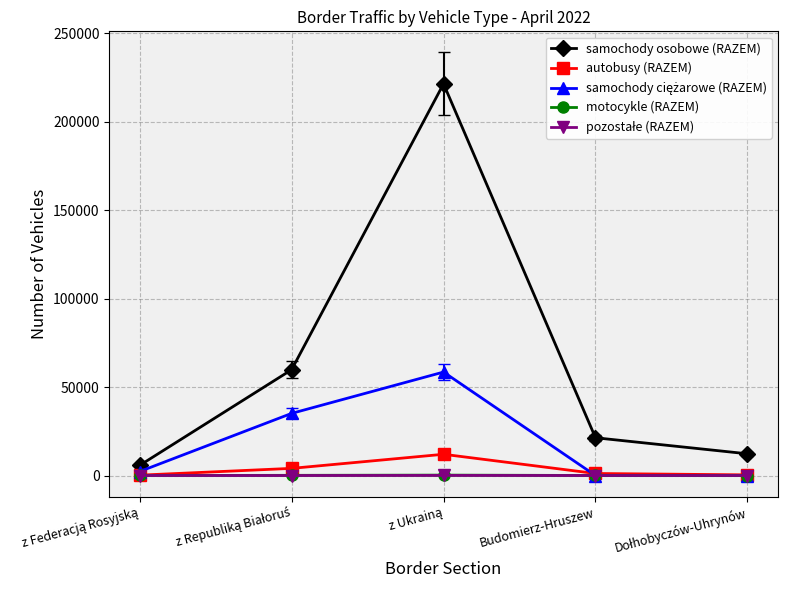

True or false: samochody osobowe (RAZEM) and autobusy (RAZEM) cross at least once.

False